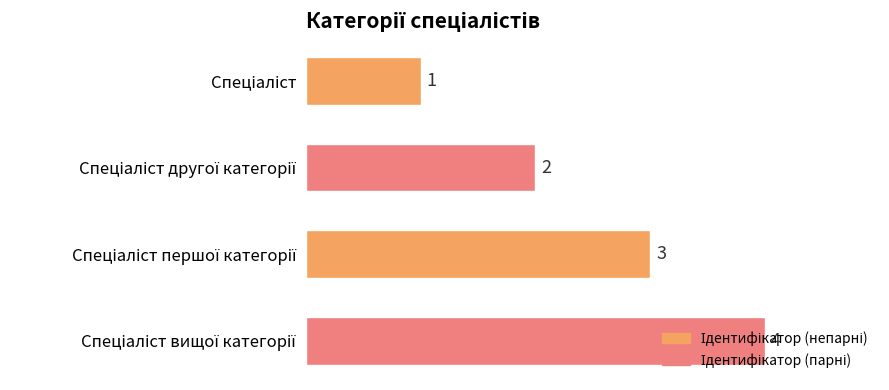

Count the values in the range 2 to 4.

3